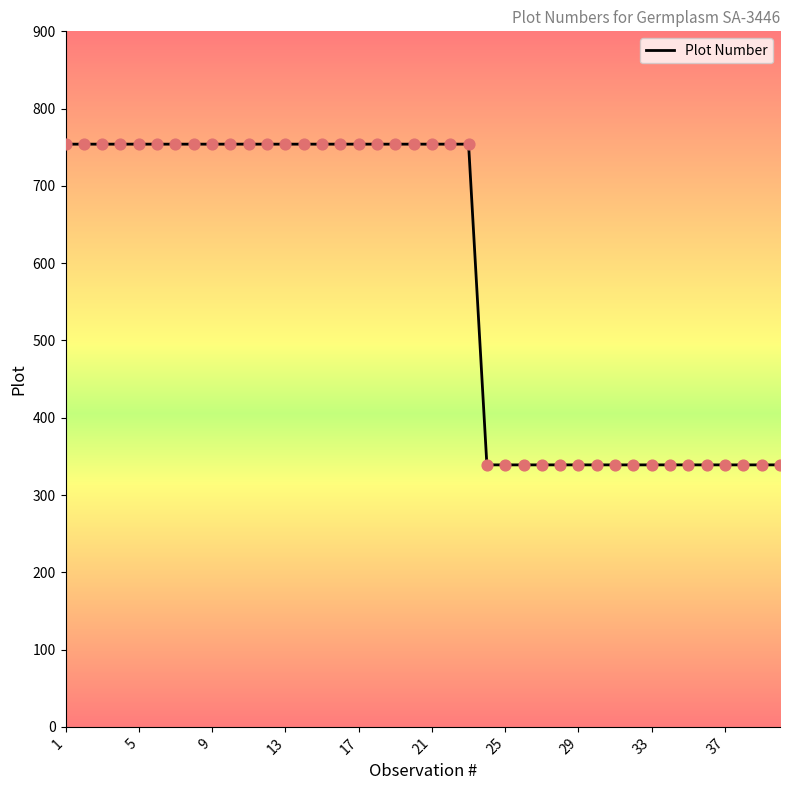

What is the minimum value shown in the chart?

339